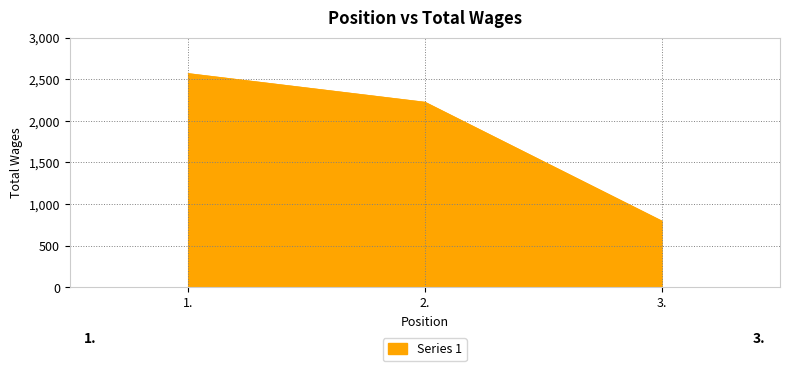

The value at 2. is 2224.0. True or false?

True